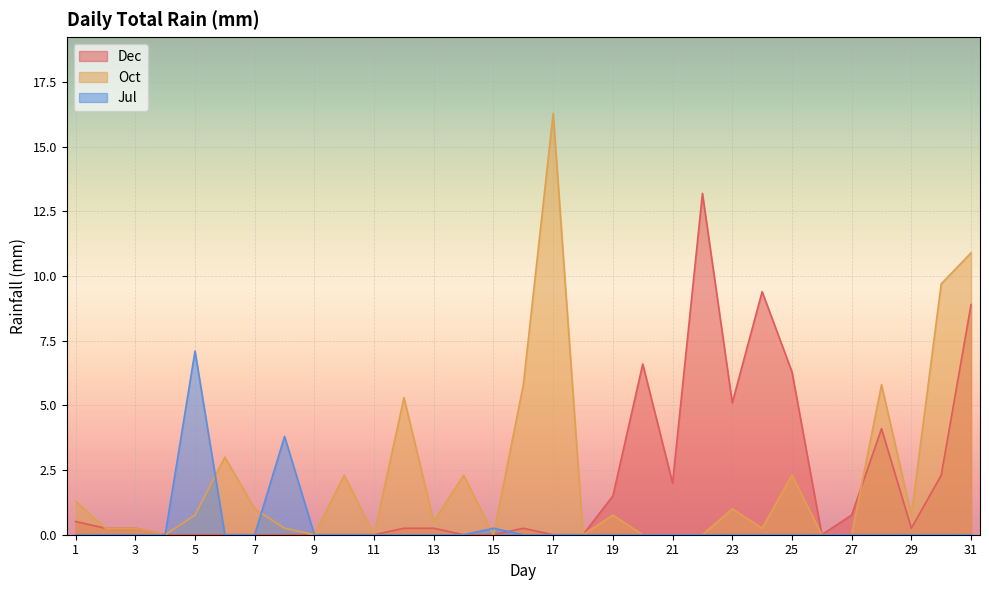

Which label corresponds to the largest value in the chart?

17